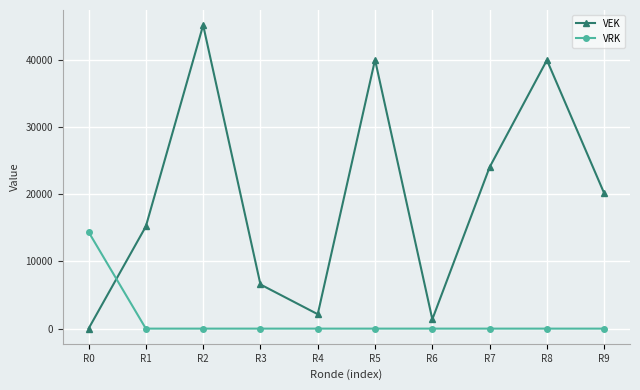

Does the chart have visible grid lines?

Yes